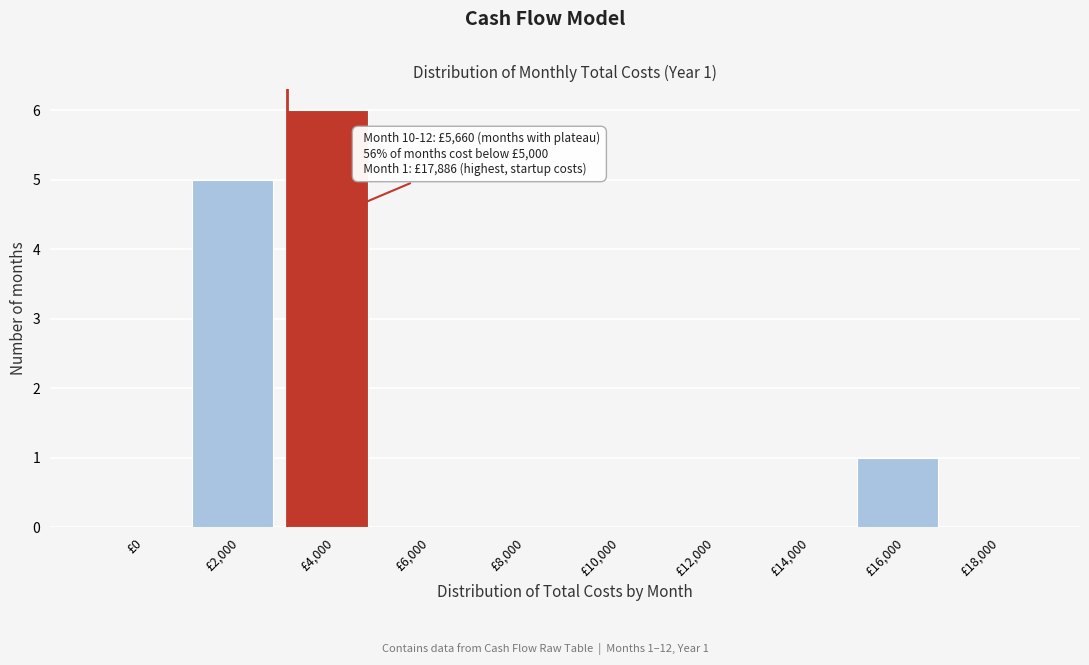

Reading left to right, transcribe all the data shown in this chart.

£0=0	£2,000=5	£4,000=6	£6,000=0	£8,000=0	£10,000=0	£12,000=0	£14,000=0	£16,000=1	£18,000=0